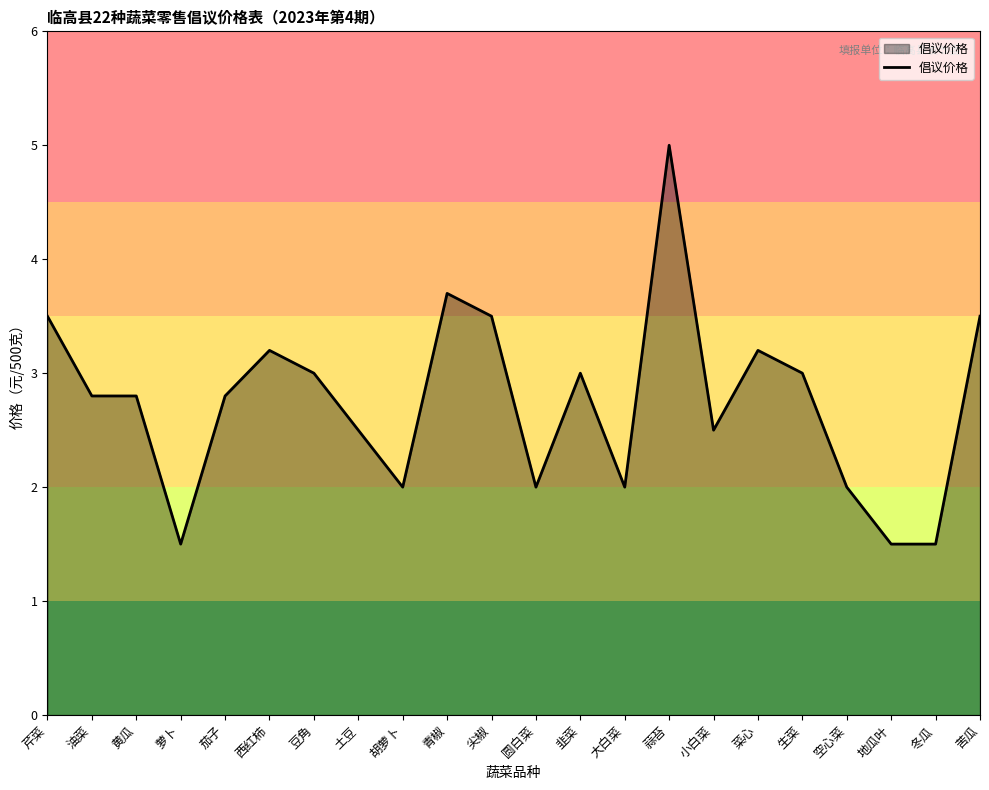

Does the chart have visible grid lines?

No